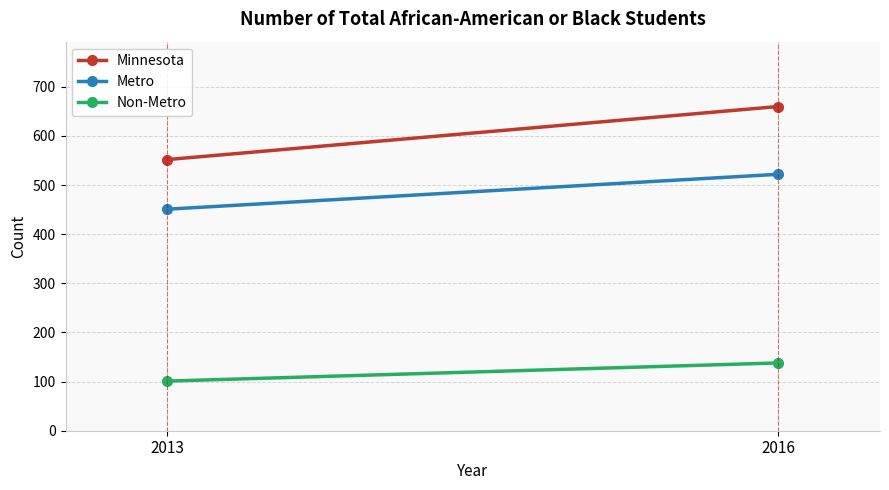

How many categories are shown in the chart?

2